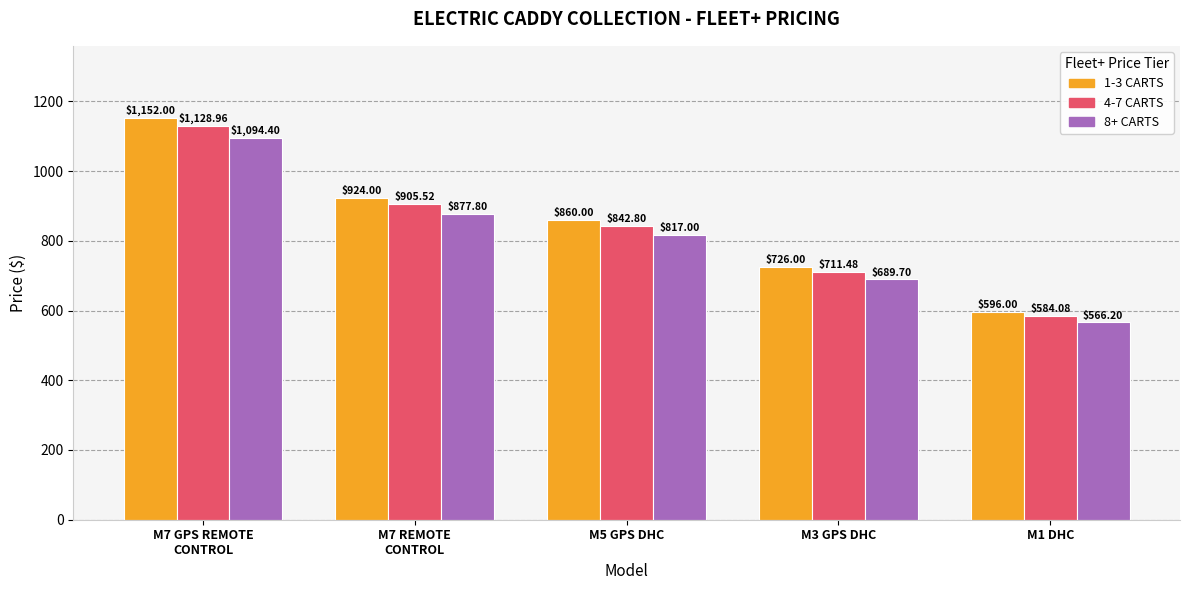

At which category is the sum across all series the highest?

M7 GPS REMOTE
CONTROL